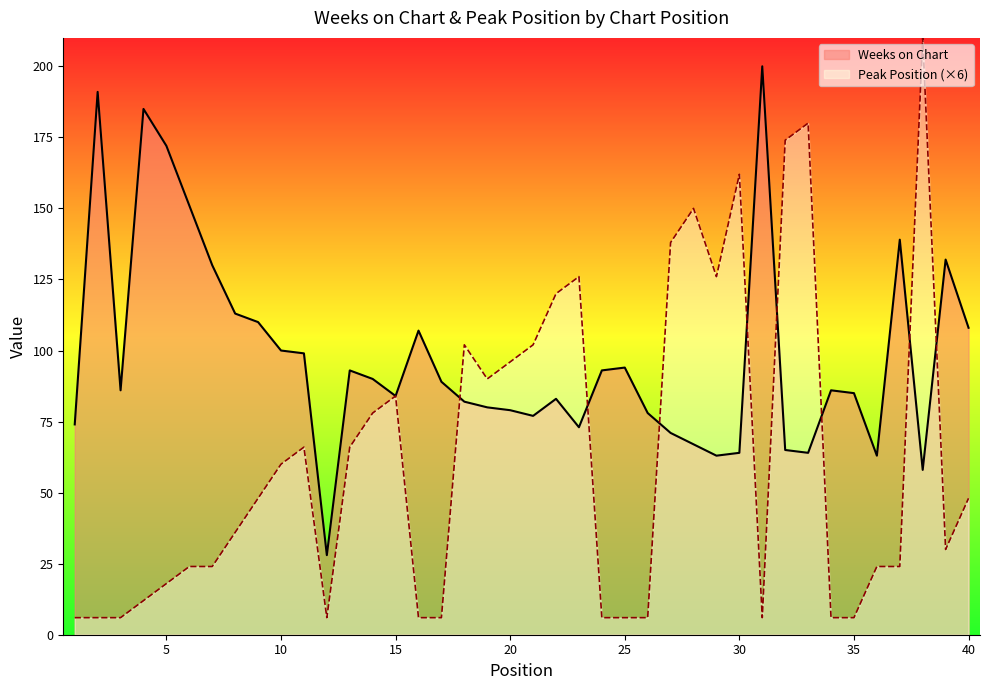

List the labels in order of Weeks on Chart value, largest first.

31, 2, 4, 5, 6, 37, 39, 7, 8, 9, 40, 16, 10, 11, 25, 13, 24, 14, 17, 3, 34, 35, 15, 22, 18, 19, 20, 26, 21, 1, 23, 27, 28, 32, 30, 33, 29, 36, 38, 12